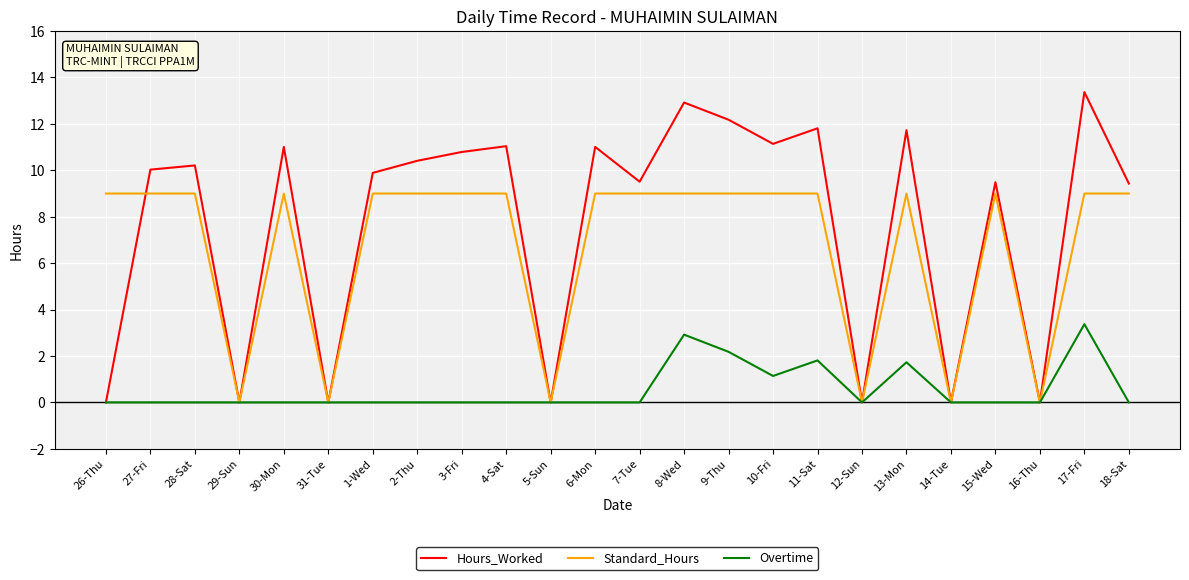

After their last crossing, which series has the higher values: Standard_Hours or Hours_Worked?

Hours_Worked